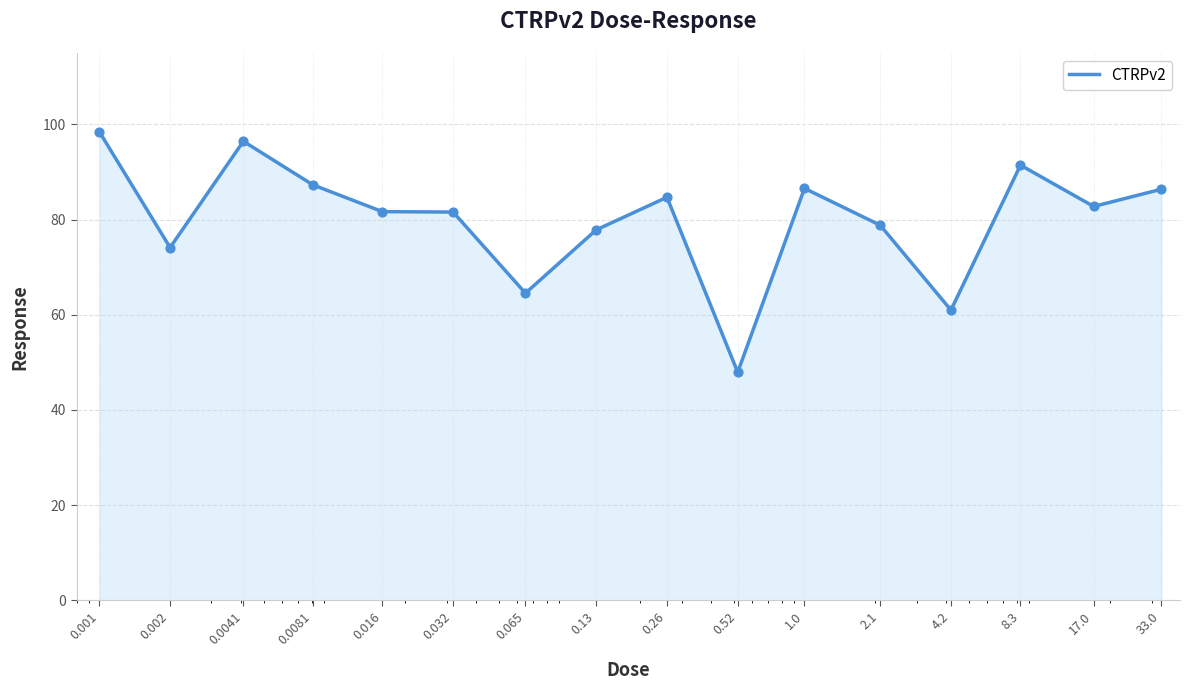

What is the minimum value shown in the chart?

47.9